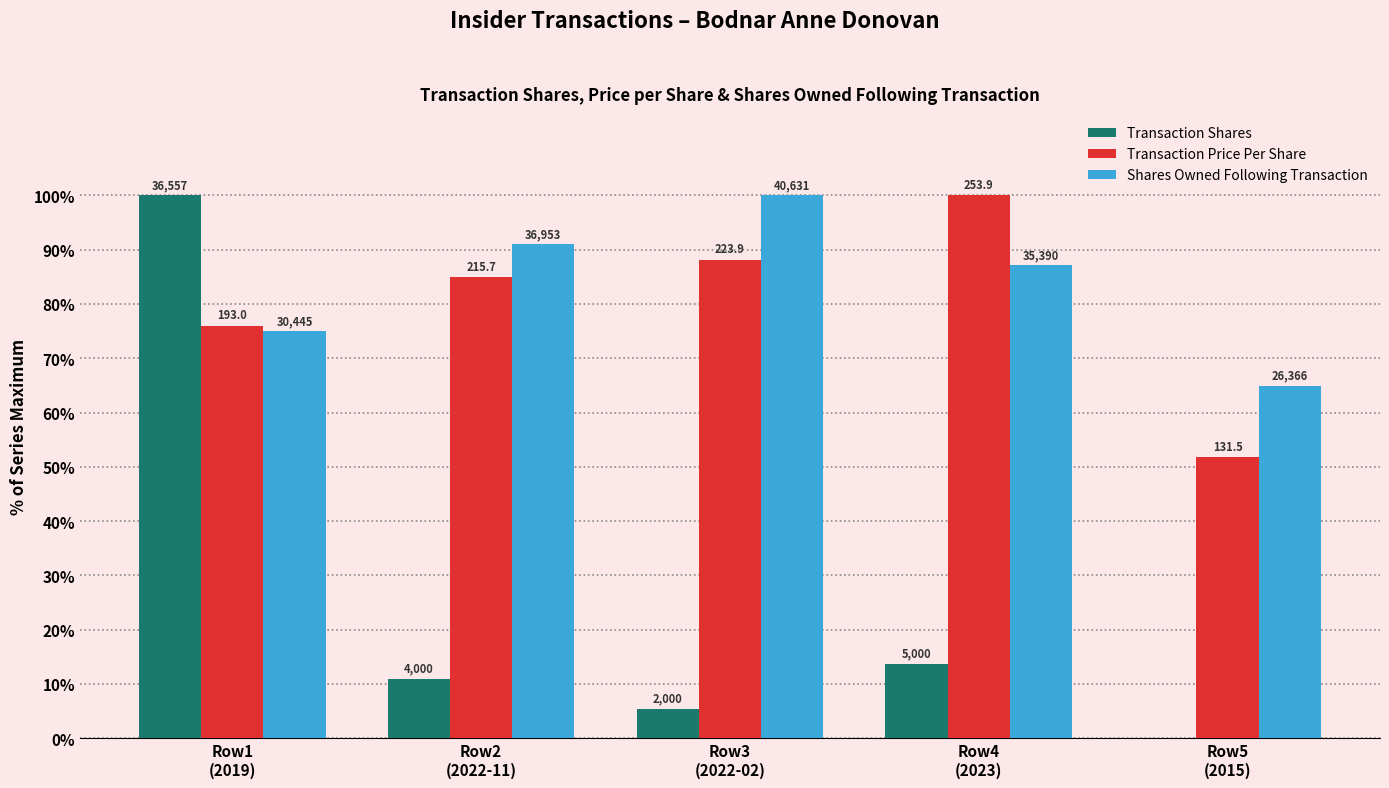

What is the label of the 5th bar from the right?

Row1
(2019)